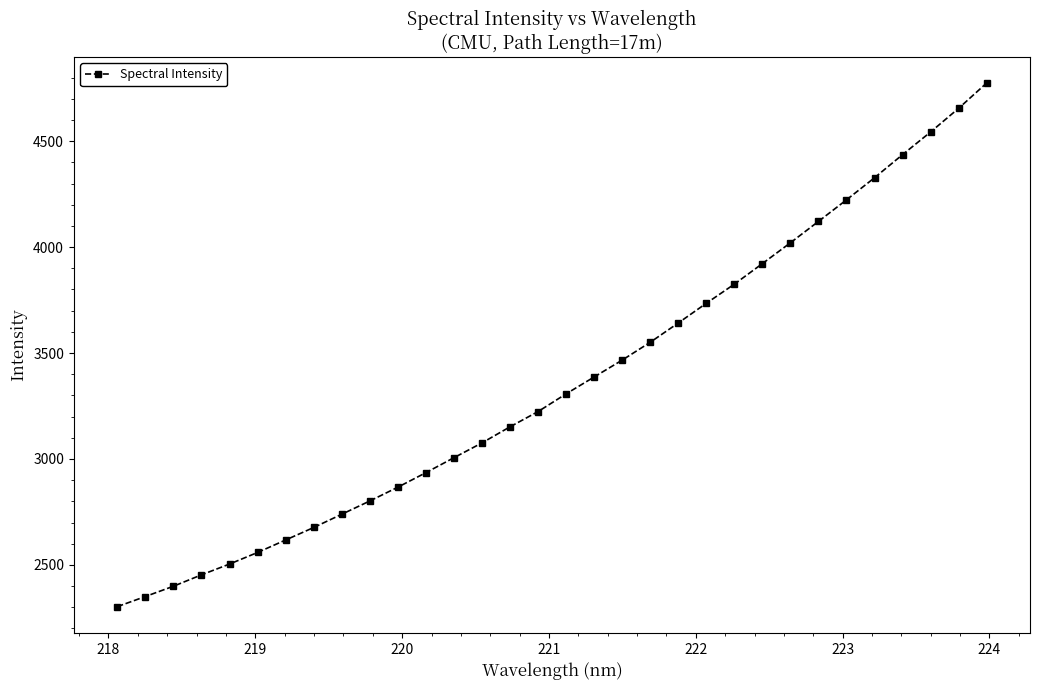

What is the sum of all values?

107599.7